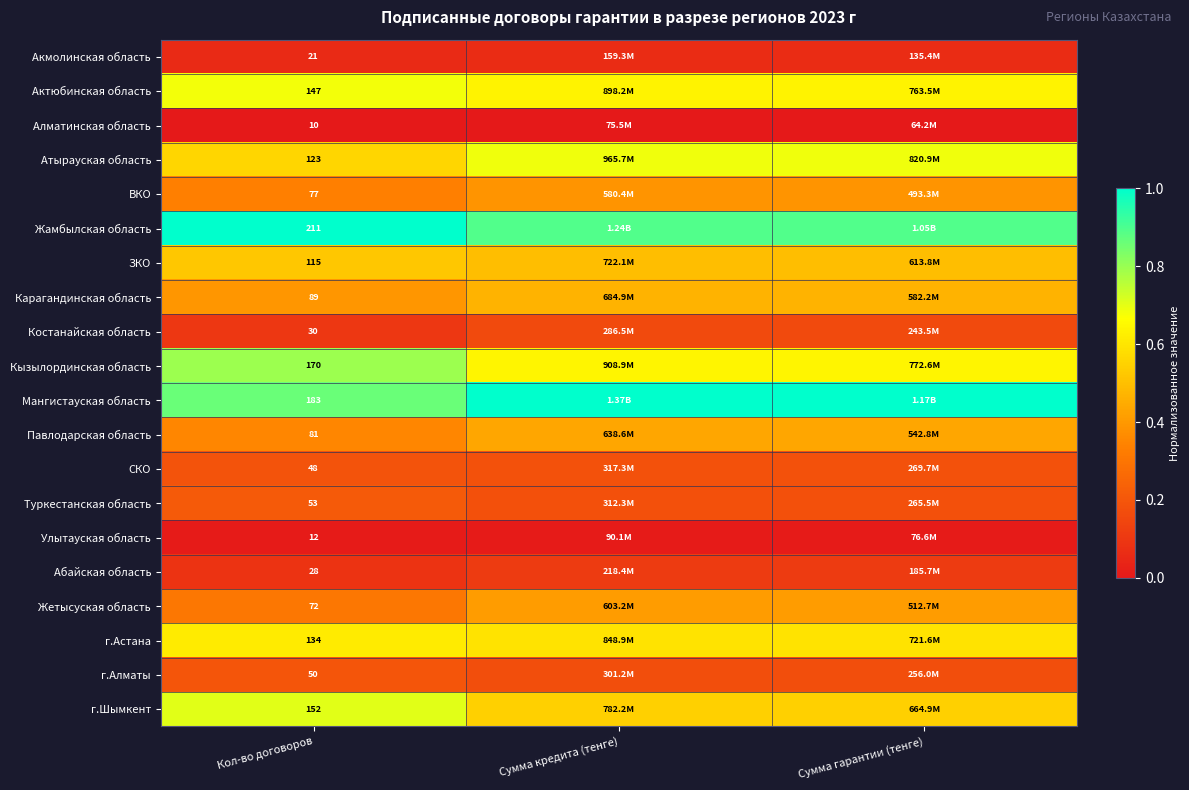

Which label corresponds to the smallest value in the chart?

Кол-во договоров